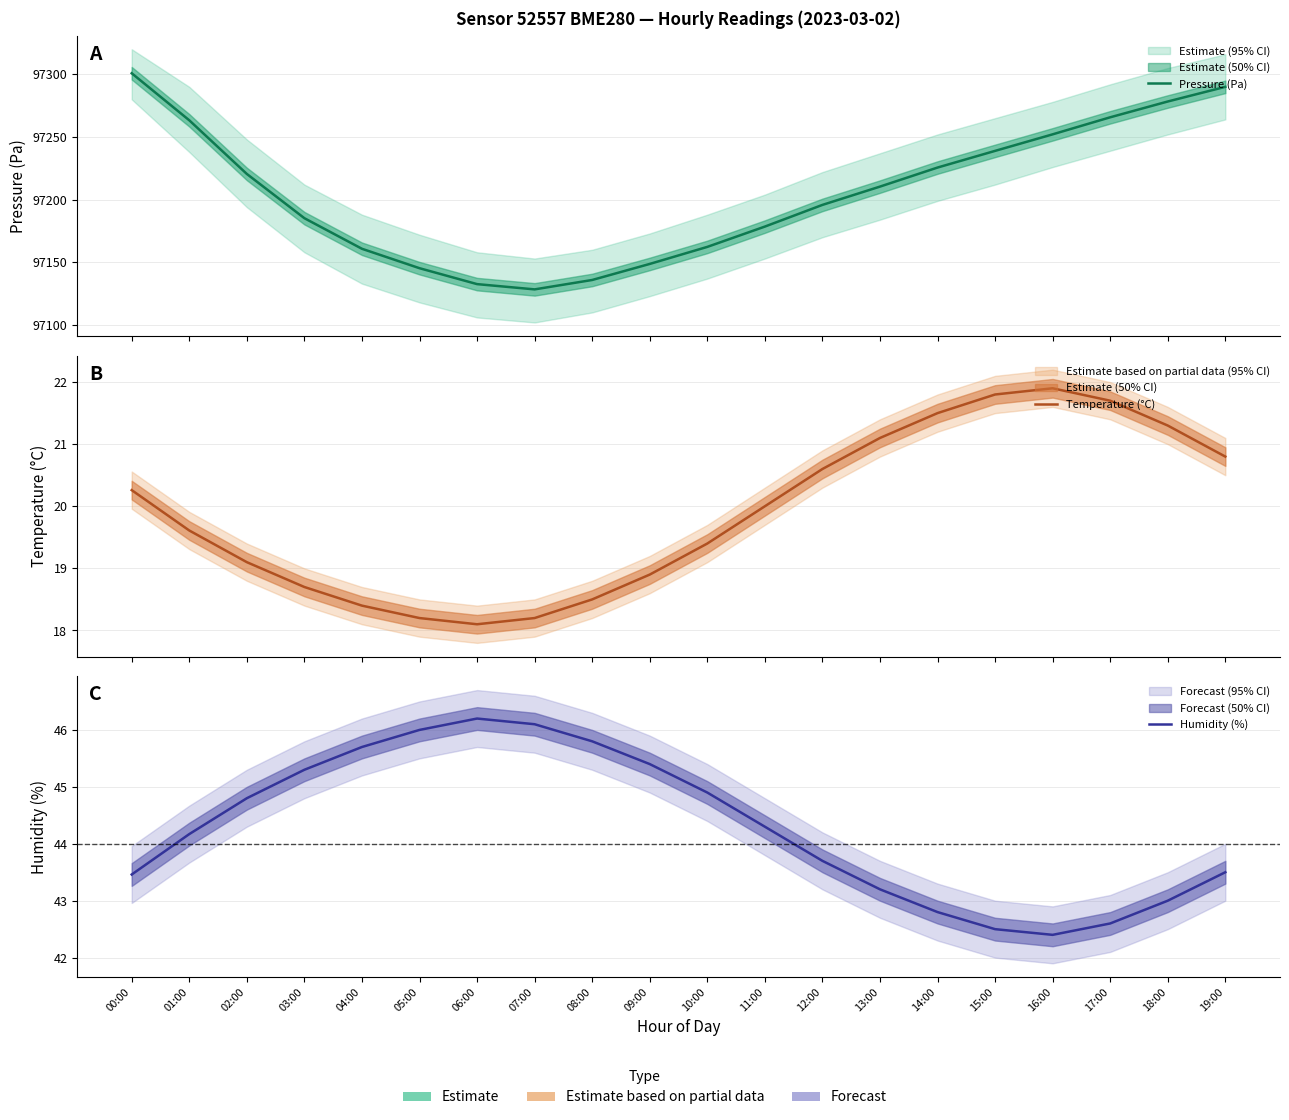

Which category has the lowest value across all series?

06:00